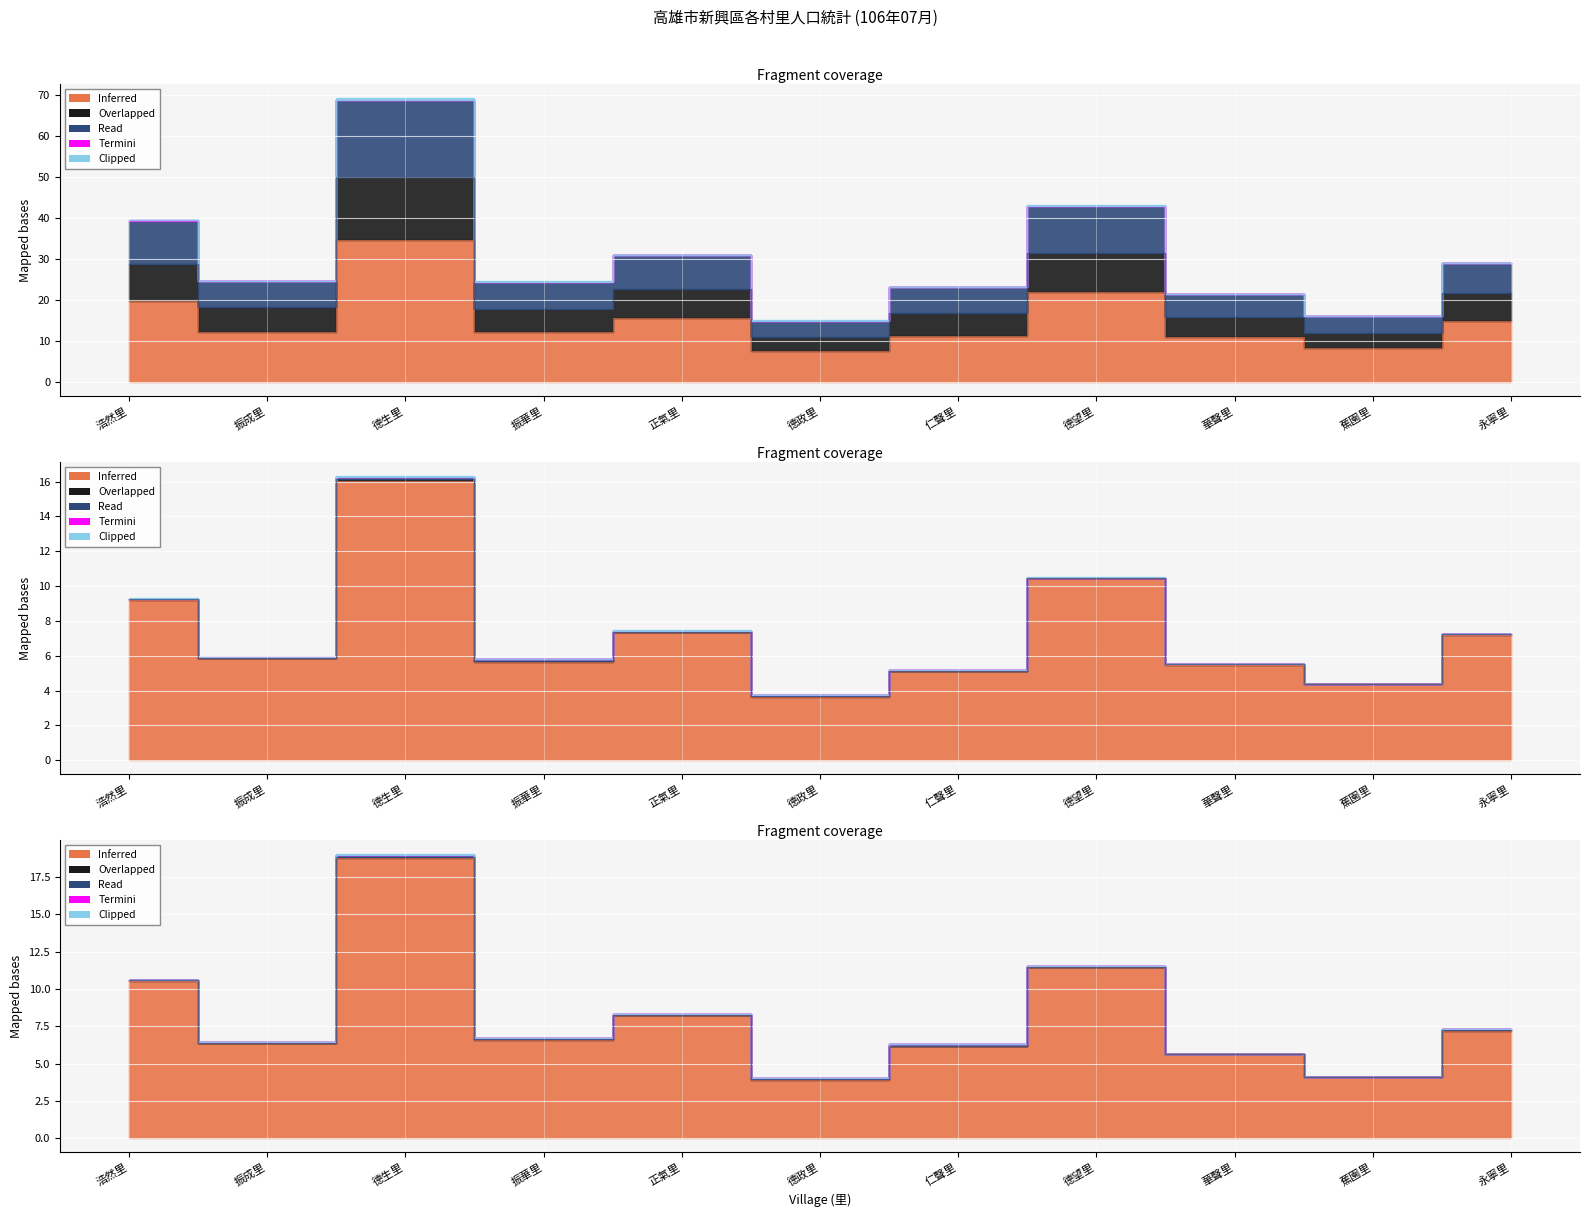

Is the value of Overlapped at 浩然里 greater than the value of Inferred at 德政里?

Yes